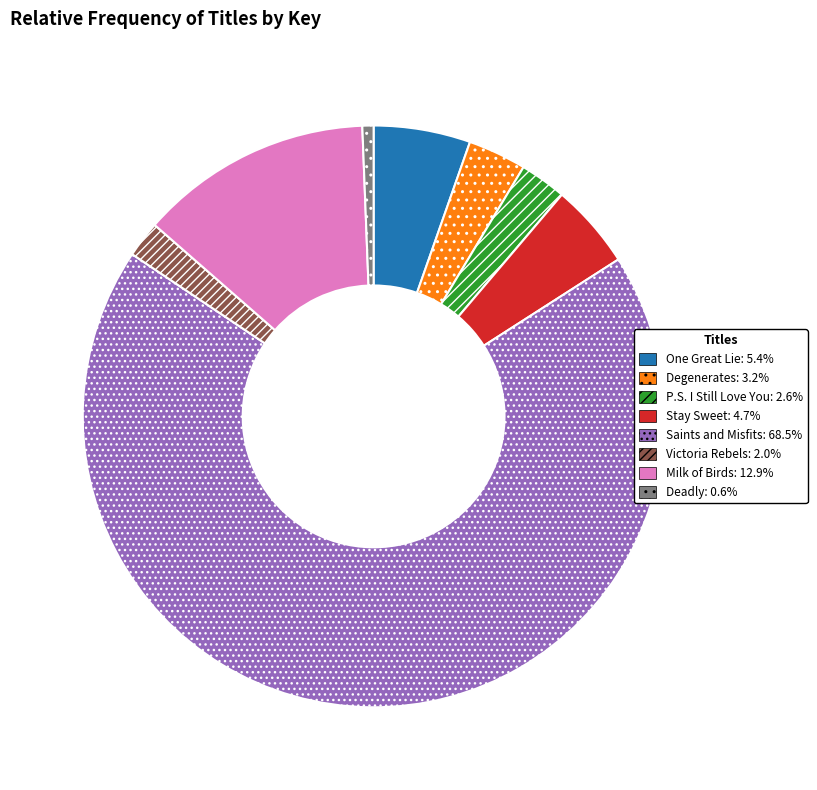

Which slice is the largest?

Saints and Misfits